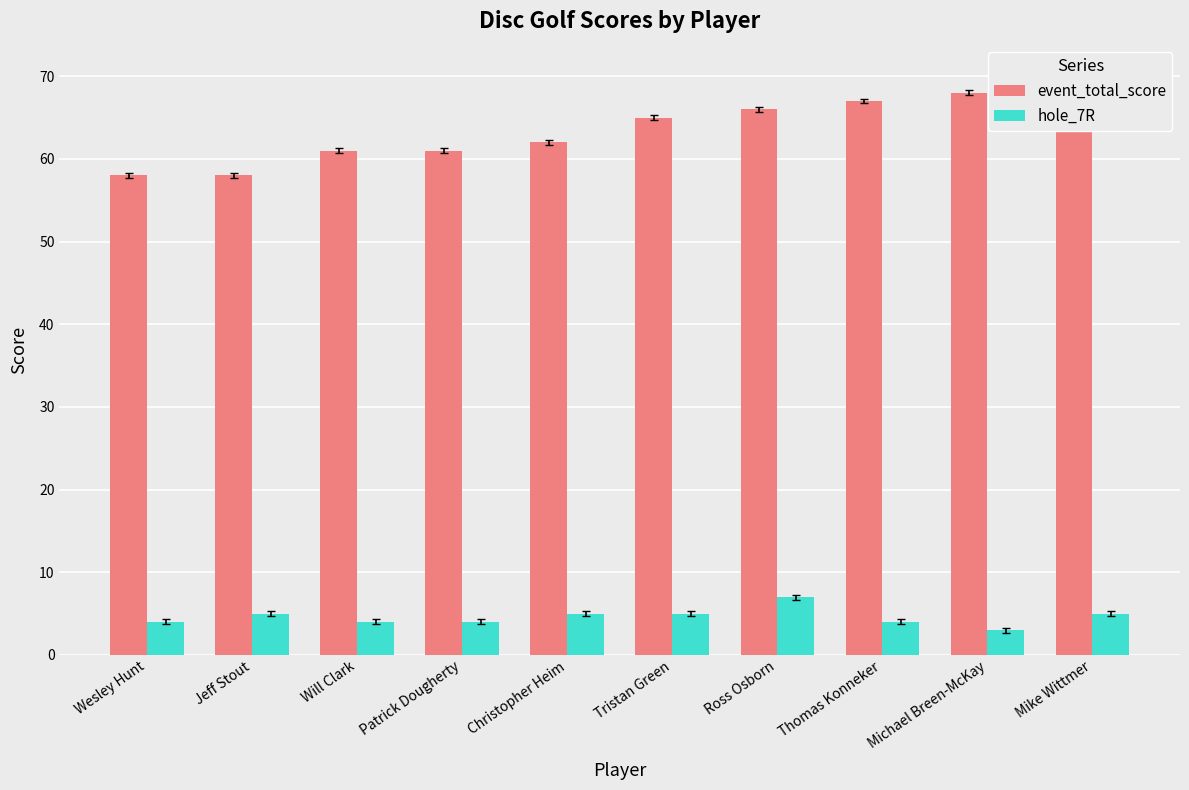

Does the chart contain stacked bars?

No